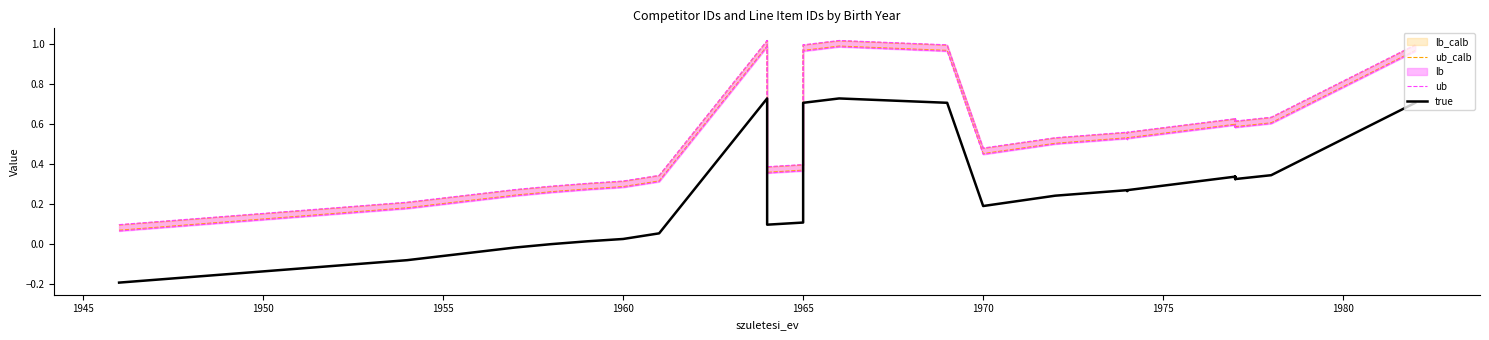

Does the chart have visible grid lines?

No